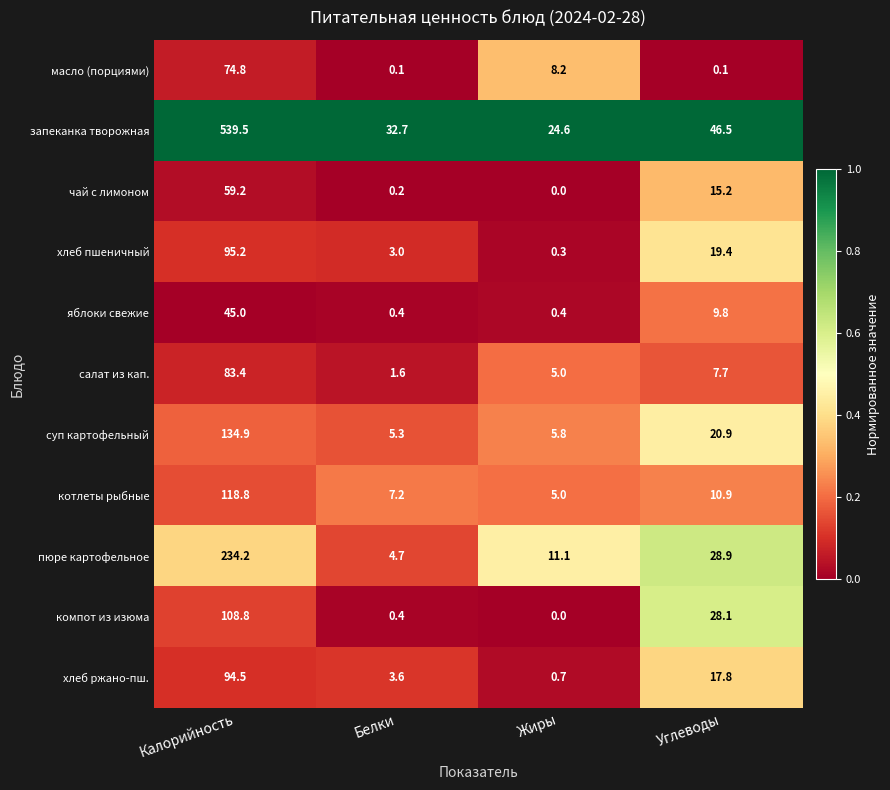

Which series has the largest total across all categories?

запеканка творожная